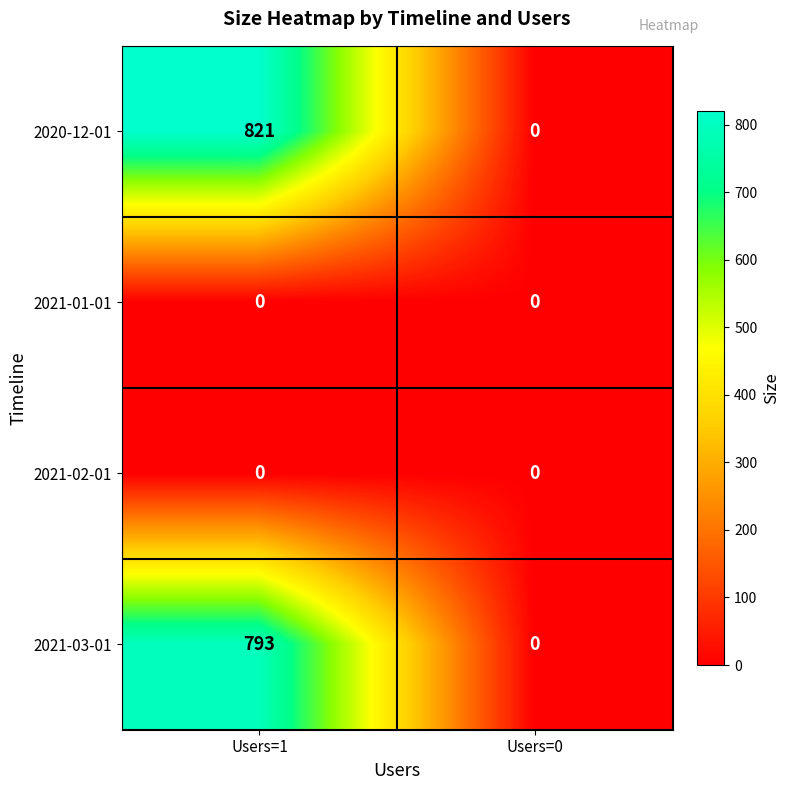

Which category has the highest value across all series?

Users=1